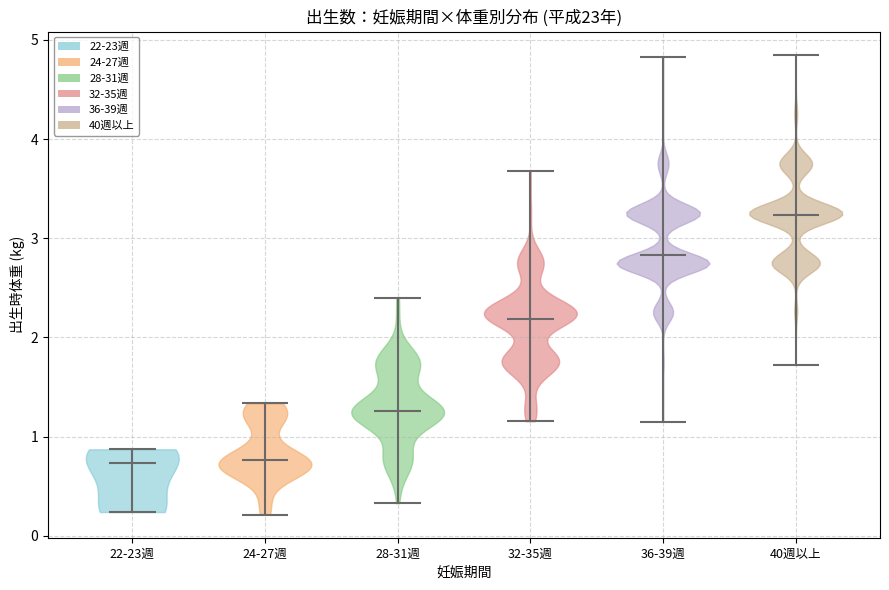

What is the lowest point the violin for 36-39週 reaches on the y-axis? The values are not printed on the chart, so give them approximately, as read against the axis.

1.2